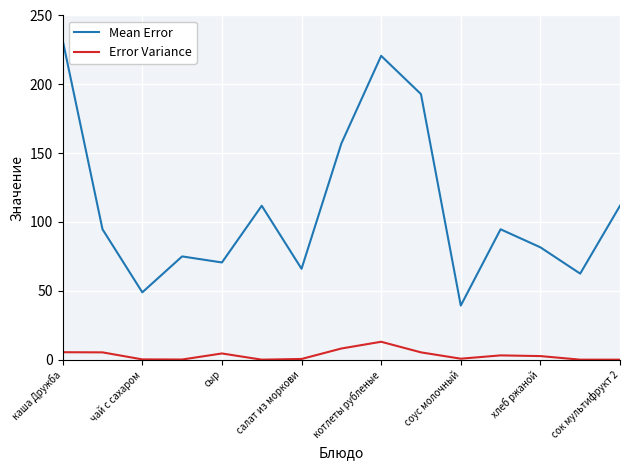

Rank the series by their average value, from lowest to highest.

Error Variance, Mean Error